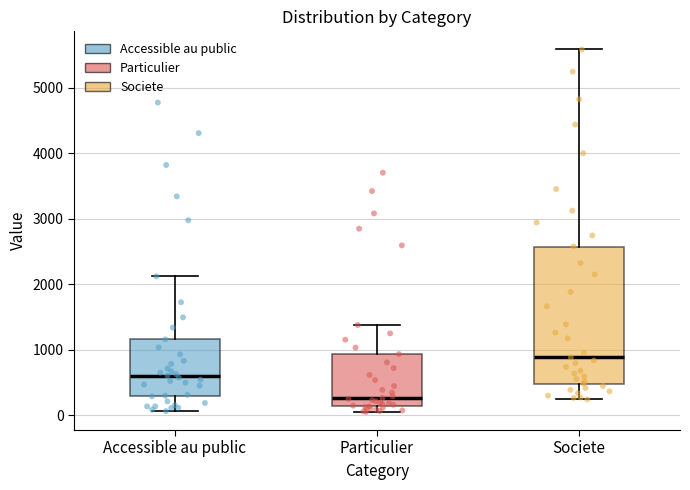

Which box has the lowest median line?

Particulier